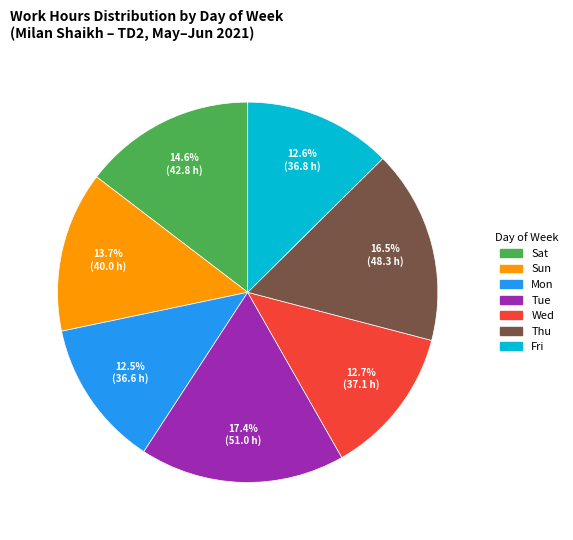

Which slice is the largest?

Tue